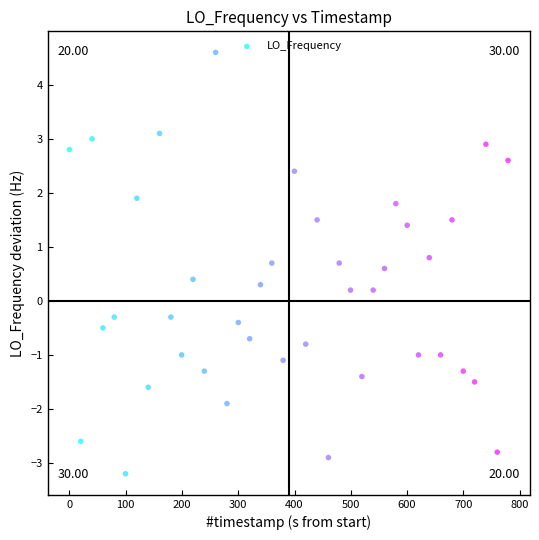

What is the range of Y values (max minus min)?

7.8